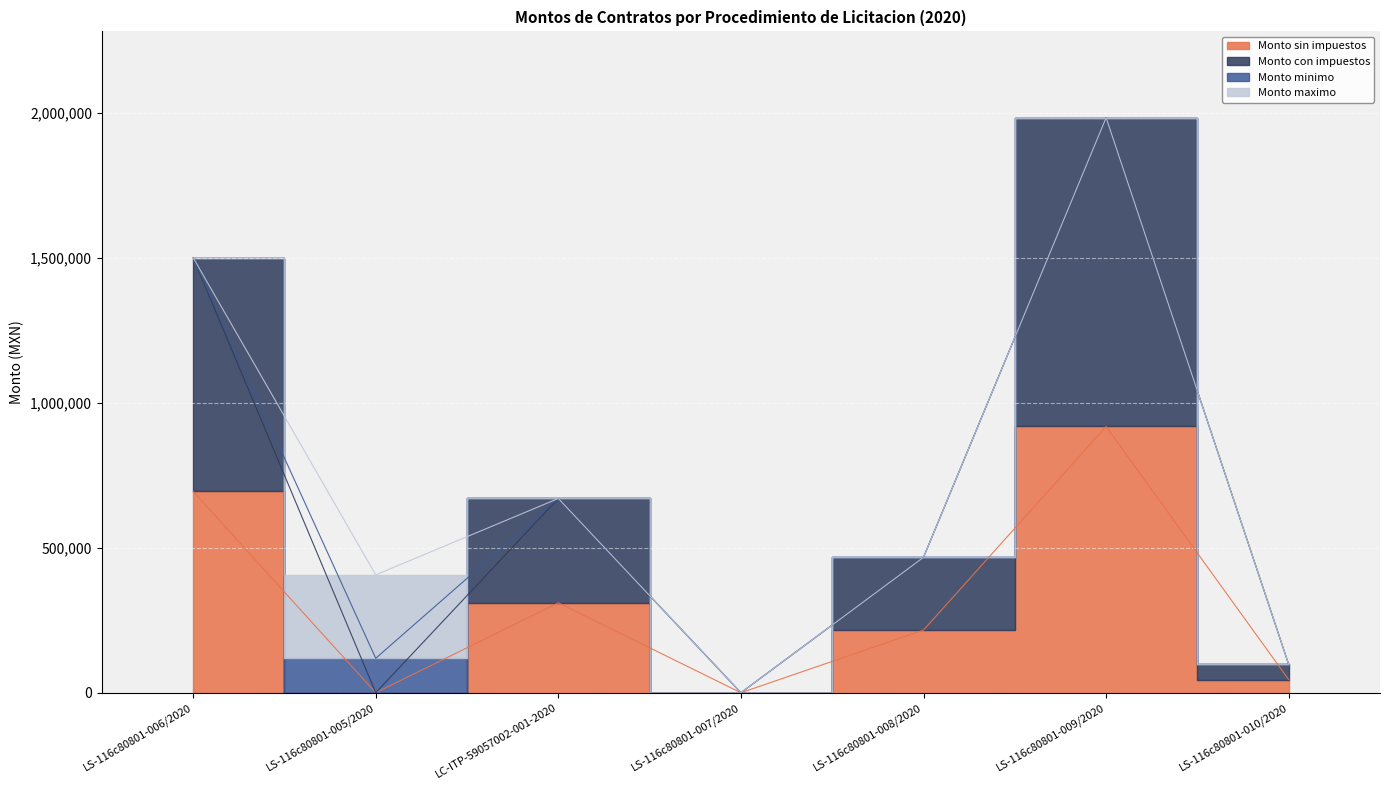

Is this an area chart (filled region under the line)?

No